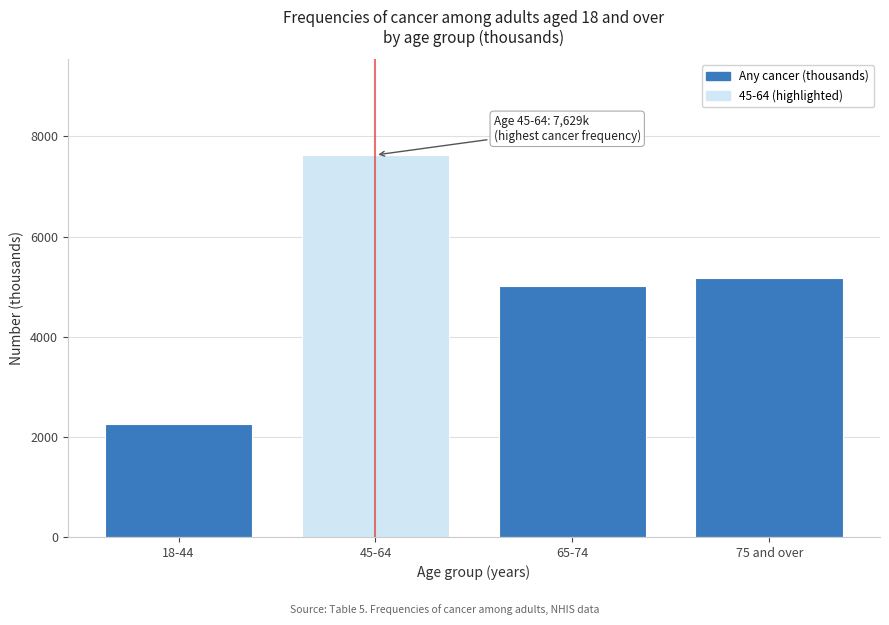

Reading right to left, list all the values displayed in this chart.

5165	5014	7629	2265